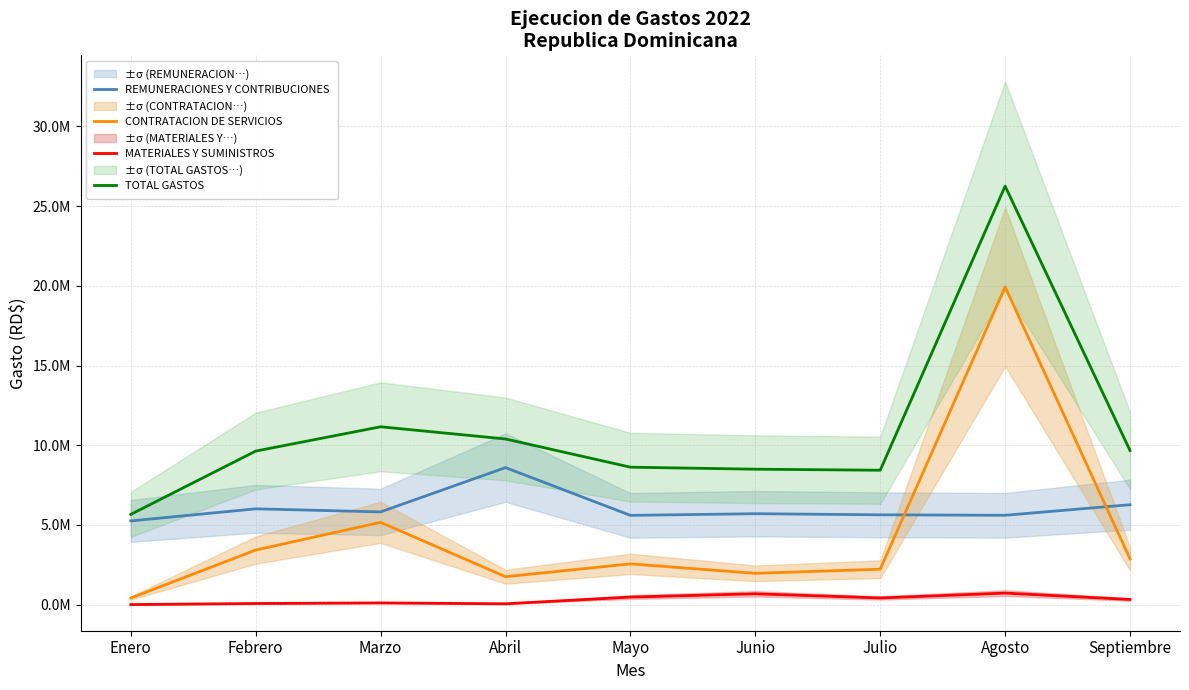

Reading left to right, extract all data points from this chart.

REMUNERACIONES Y CONTRIBUCIONES: 5248573.3	6007835.1	5813705.5	8593184.0	5596768.3	5701243.4	5631300.9	5602478.4	6265145.3
CONTRATACION DE SERVICIOS: 409608.1	3420272.6	5160083.9	1748357.0	2553060.1	1960956.6	2218536.8	19933534.4	2868227.3
MATERIALES Y SUMINISTROS: 0.0	66347.7	104036.2	48589.4	469865.2	676279.7	414846.6	720000.0	320071.7
TOTAL GASTOS: 5658181.4	9629690.2	11154997.6	10390130.4	8619693.7	8493479.7	8428421.2	26256012.8	9661578.6